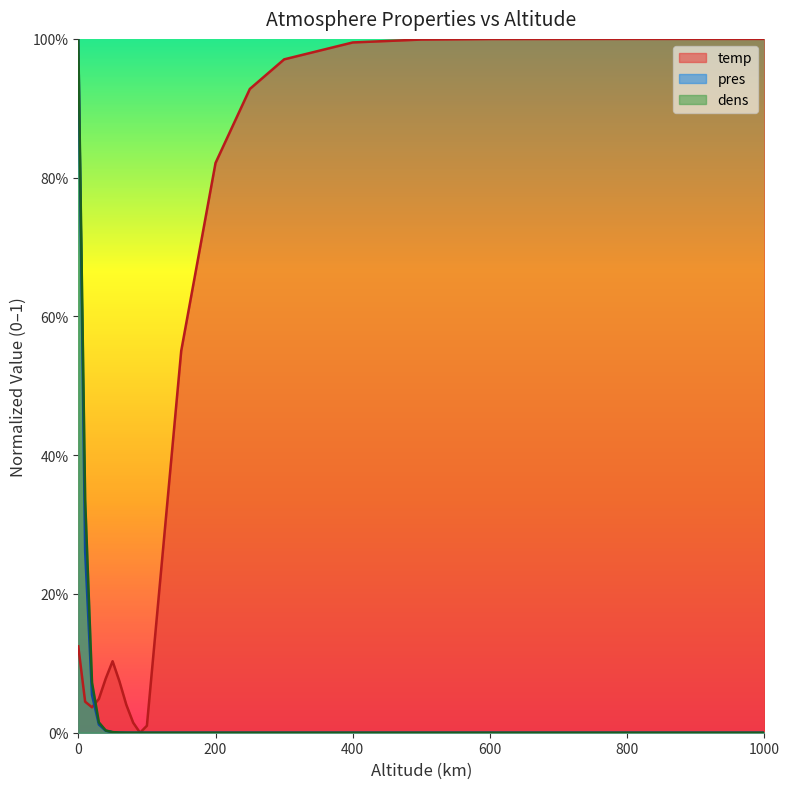

How many intersections are there between pres and temp?

3